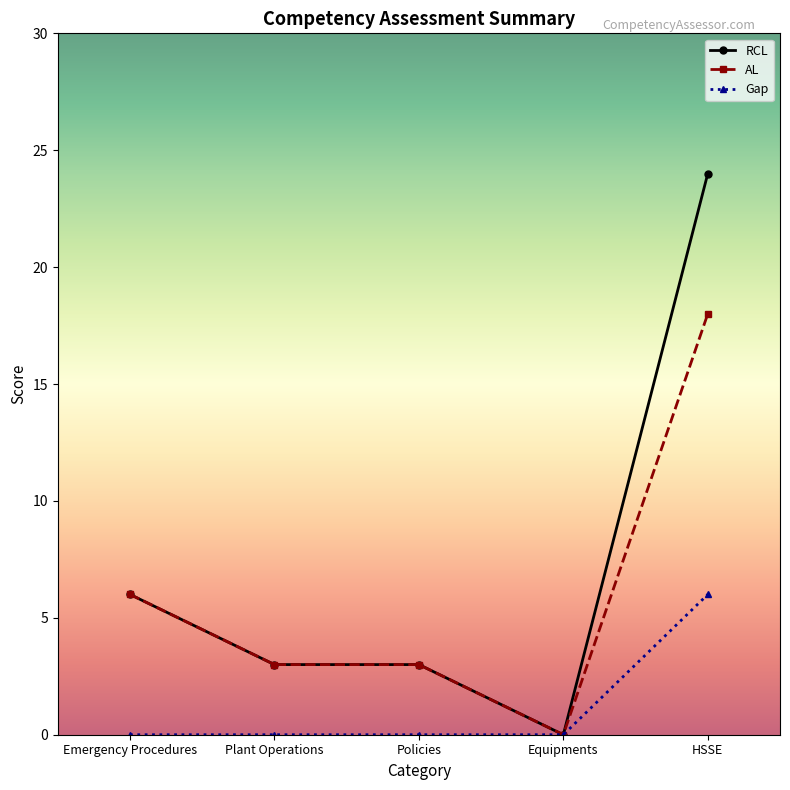

True or false: AL and Gap cross at least once.

False